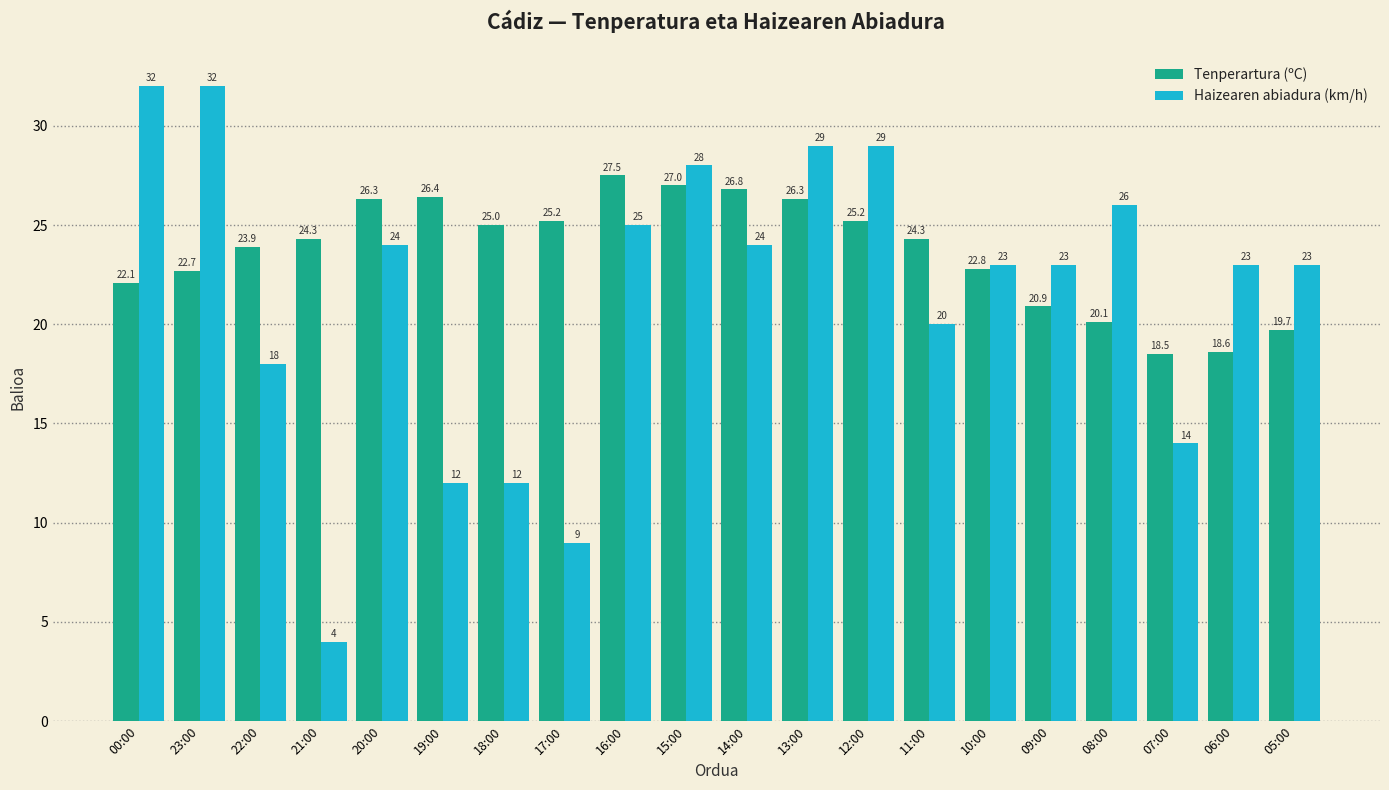

Is it true that Tenperartura (ºC) equals 12.8 at 06:00?

False